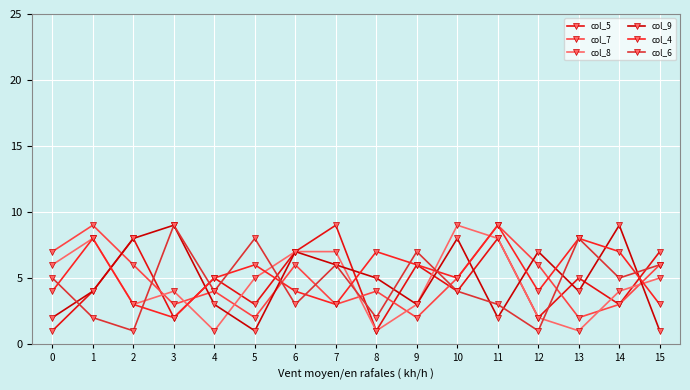

What is the sum of all col_8 values?

74